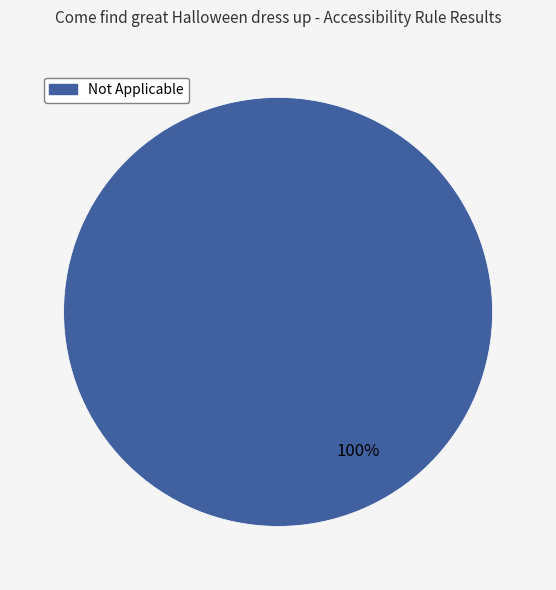

To the nearest percent, what percentage of the pie is Not Applicable?

100%